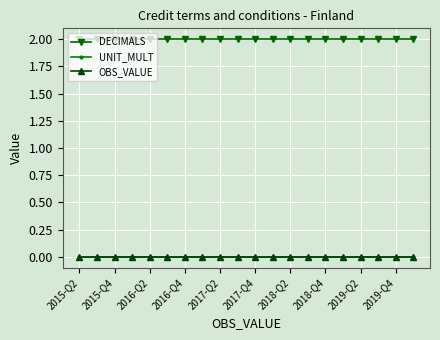

True or false: OBS_VALUE has more than 0 interior local peaks.

False